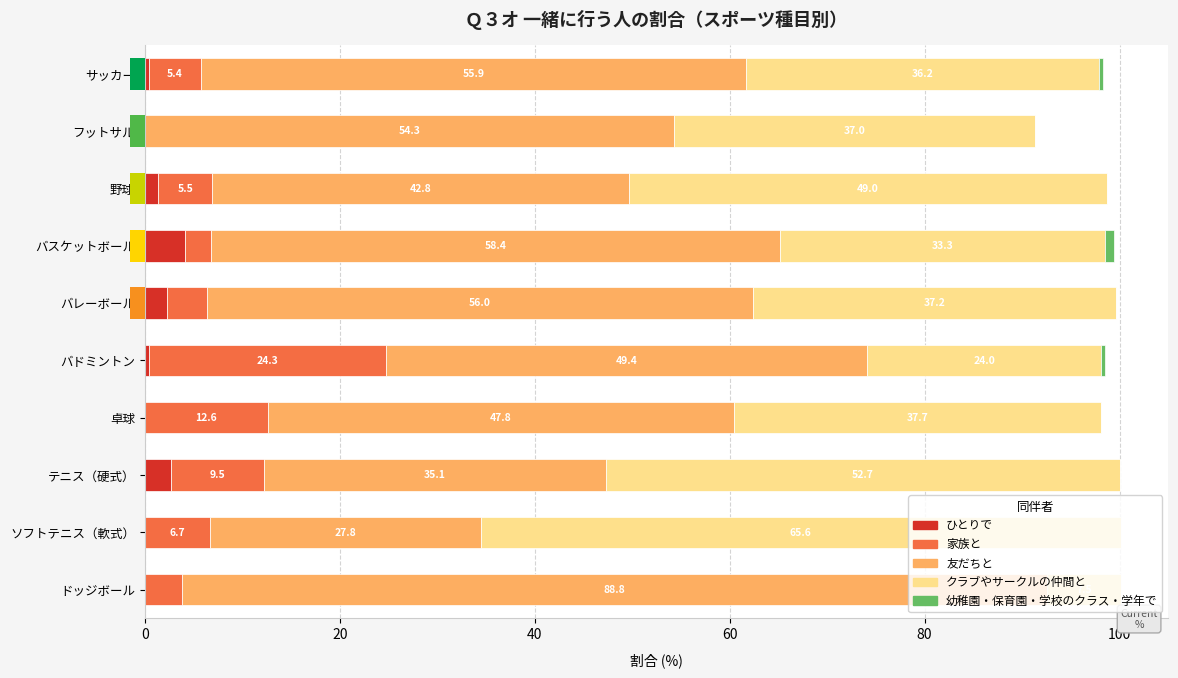

What is the sum of the 家族と values at サッカー and テニス（硬式）?

14.9